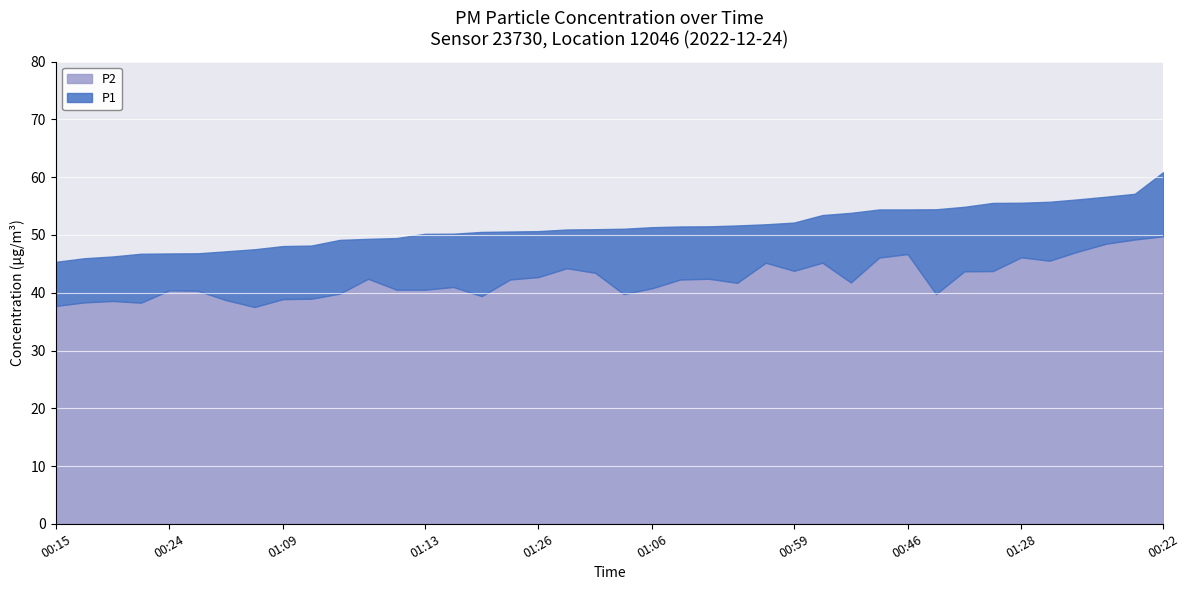

List the labels in order of P2 value, largest first.

00:22, 00:05, 01:36, 00:12, 00:46, 01:28, 00:00, 00:03, 00:51, 01:31, 00:27, 00:59, 00:49, 01:01, 01:23, 01:26, 00:10, 00:41, 00:56, 01:03, 00:07, 00:32, 00:54, 01:06, 01:13, 01:21, 00:24, 00:39, 00:17, 00:34, 01:11, 01:33, 00:20, 01:09, 00:44, 00:37, 00:29, 01:16, 00:15, 01:18